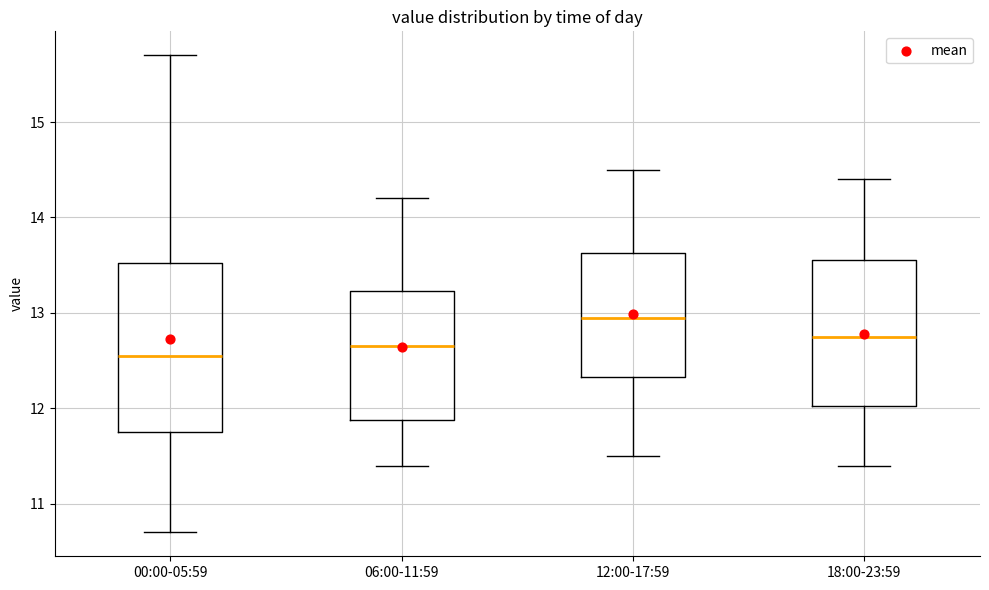

Reading left to right, read every box against the y-axis: the position of its median line, the range the box covers, and the ends of its whiskers. The values are not printed on the chart, so give them approximately, as read against the axis.

00:00-05:59: median 12.6, box 11.8 to 13.5, whiskers 10.7 to 15.7
06:00-11:59: median 12.7, box 11.9 to 13.2, whiskers 11.4 to 14.2
12:00-17:59: median 13.0, box 12.3 to 13.6, whiskers 11.5 to 14.5
18:00-23:59: median 12.8, box 12.0 to 13.6, whiskers 11.4 to 14.4